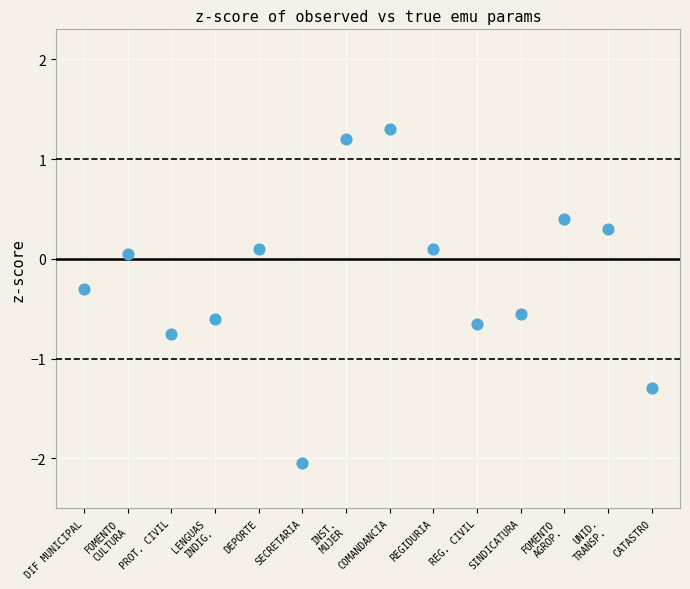

What is the range of X values (max minus min)?

13.0